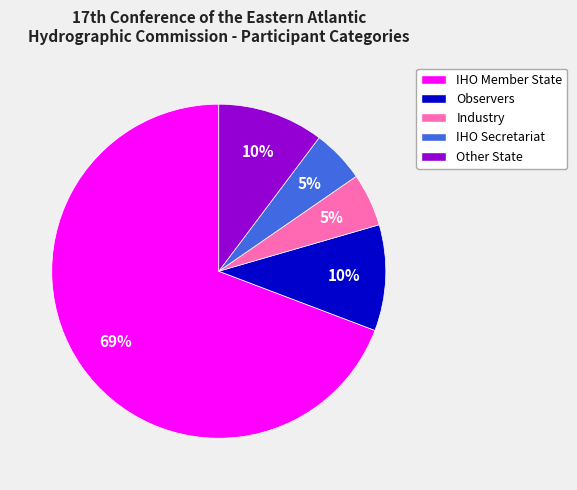

Between Industry and Observers, which is larger?

Observers